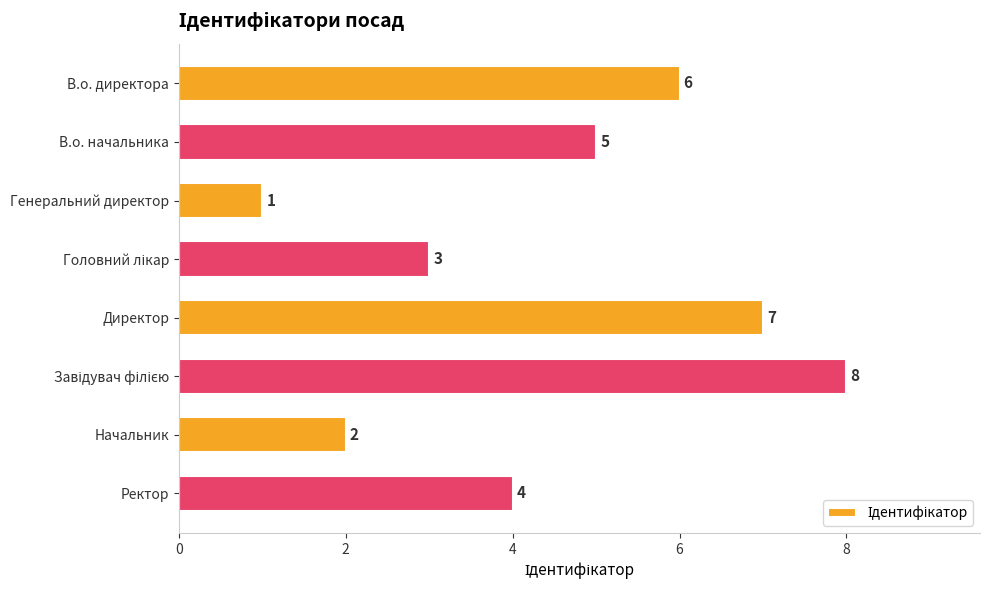

Where is the data nearest to the value 4?

Ректор